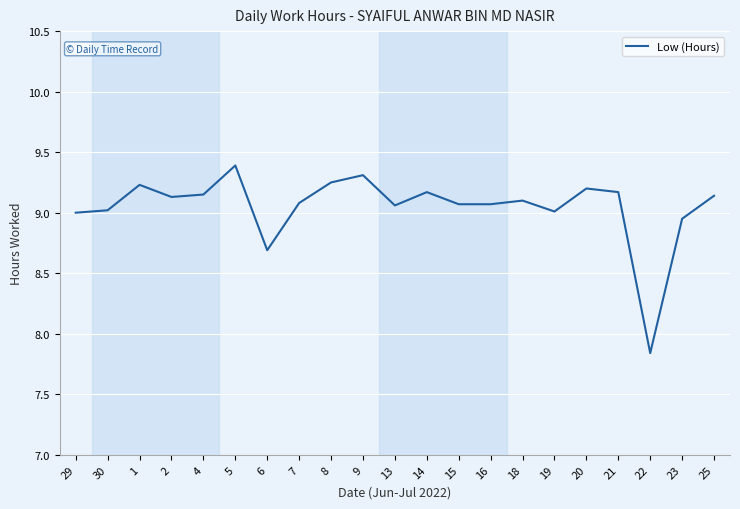

Is it true that the value at 7 is 13.1?

False